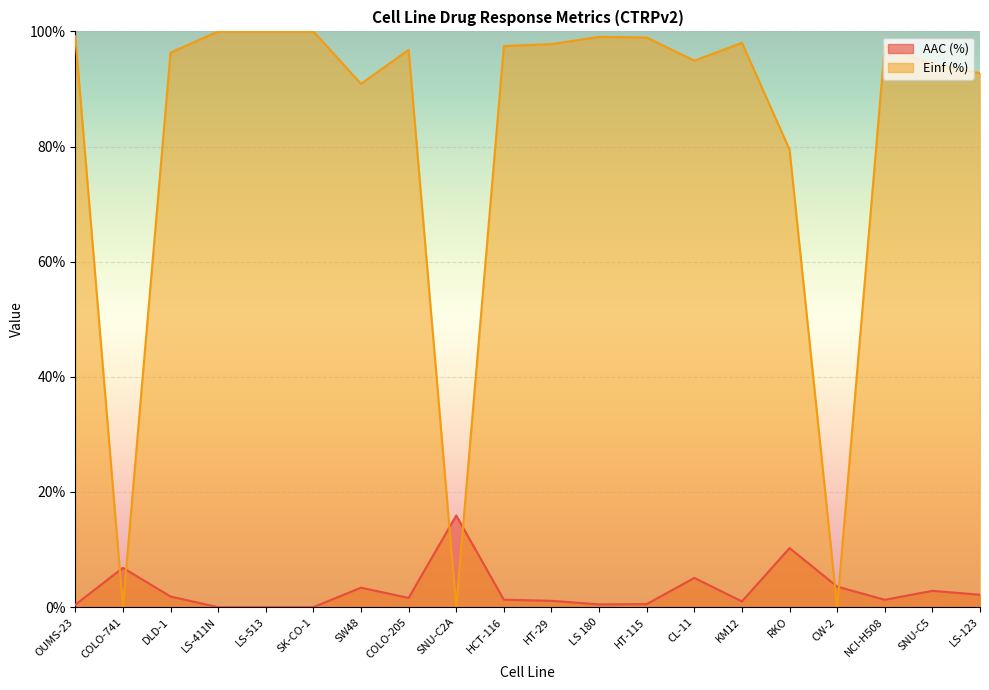

The value of AAC (%) at SW48 is 3.4. True or false?

True